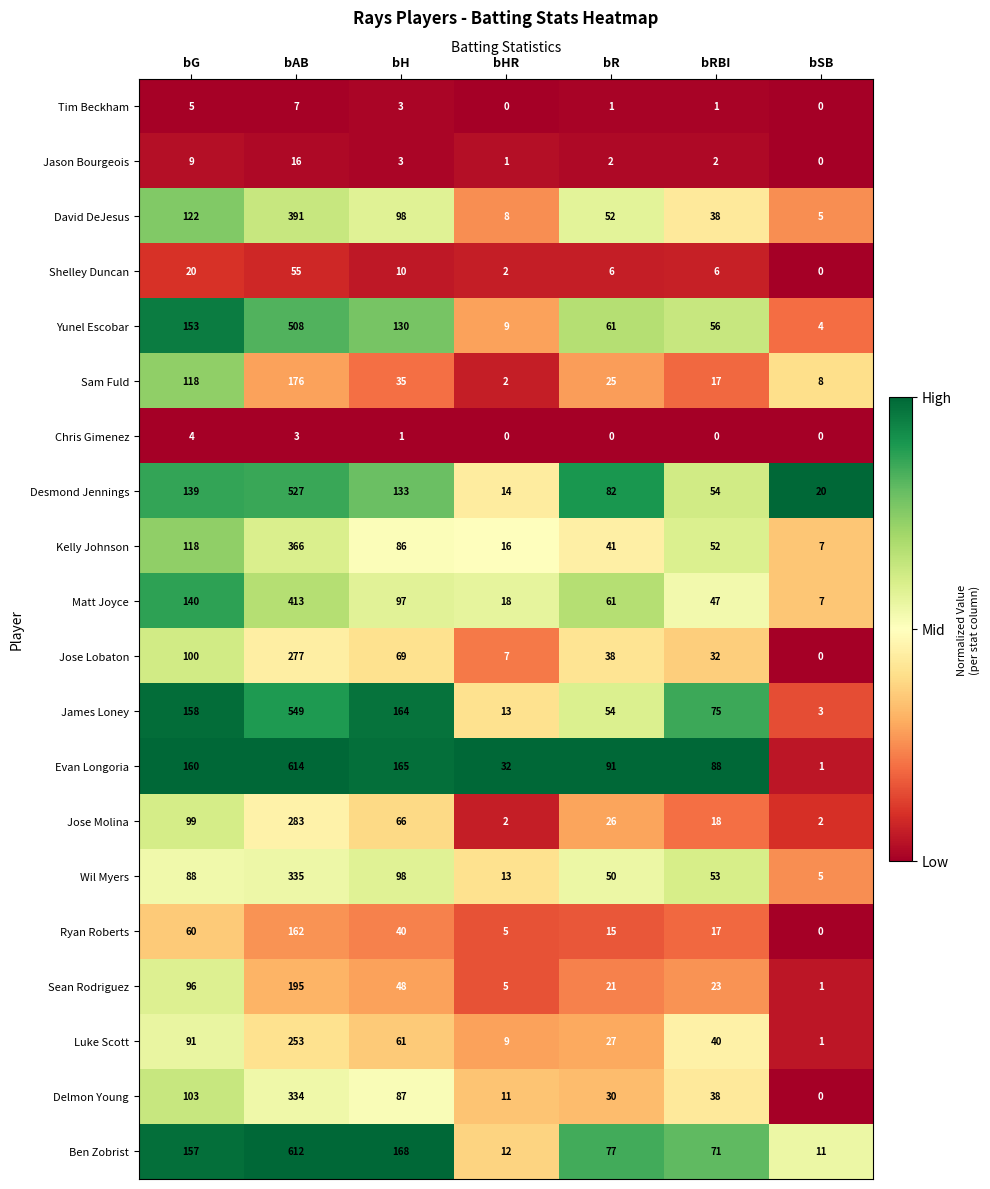

The value of Matt Joyce at bAB is 182. True or false?

False